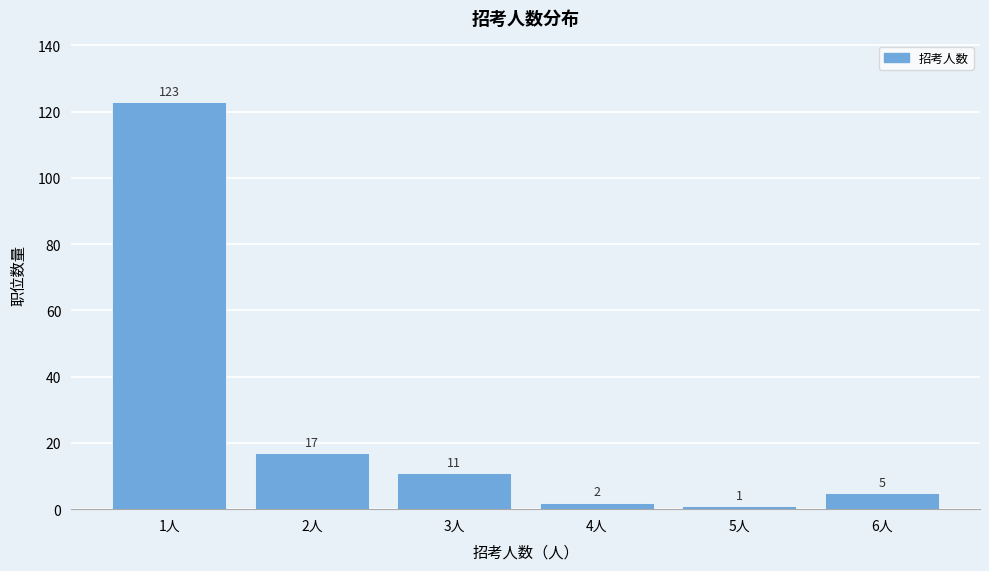

Reading left to right, list all the values displayed in this chart.

1人=123	2人=17	3人=11	4人=2	5人=1	6人=5